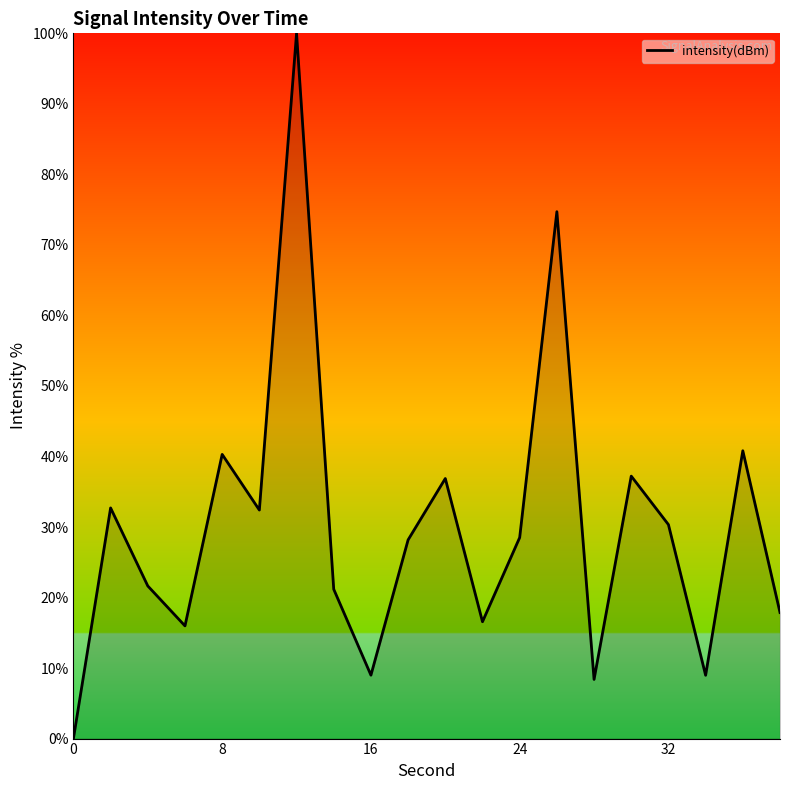

What is the difference between the maximum and minimum values?

100.0